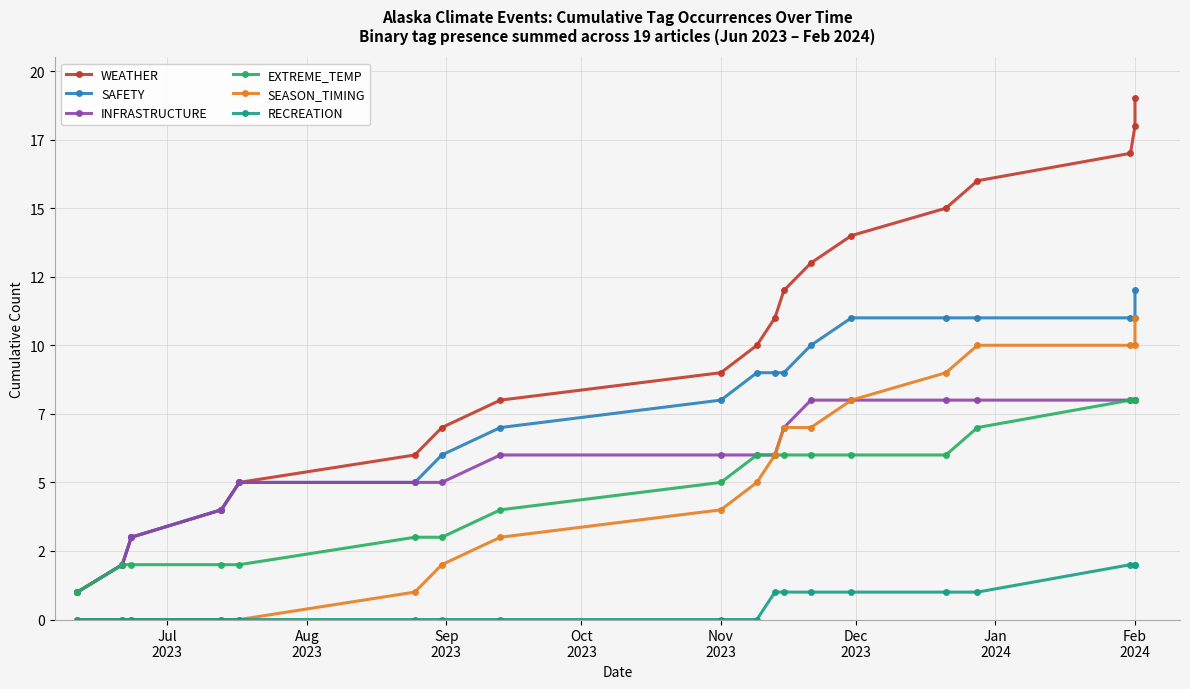

How many lines are shown in the chart?

6